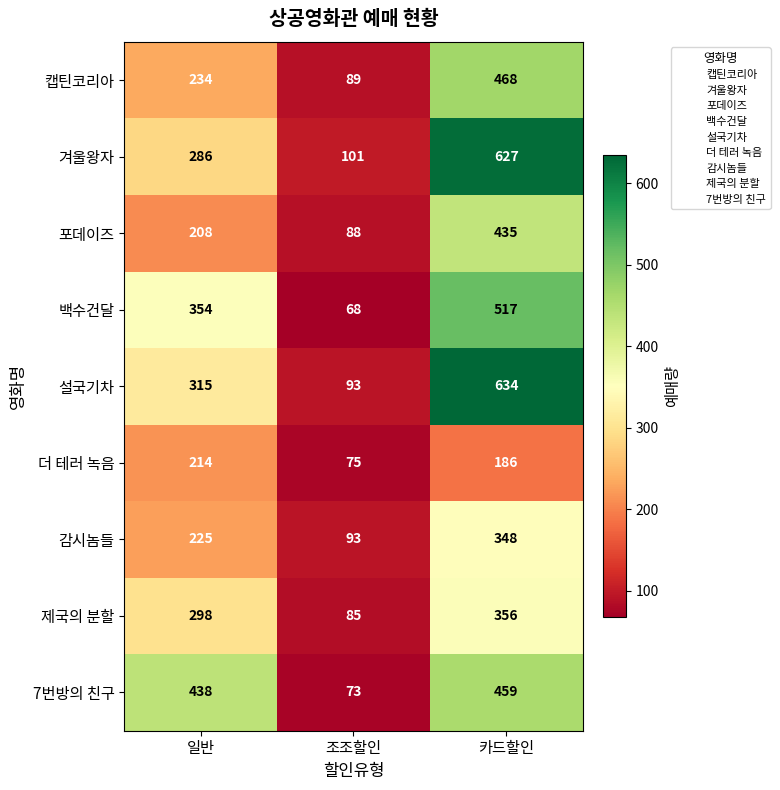

What is the minimum value shown in the chart?

68